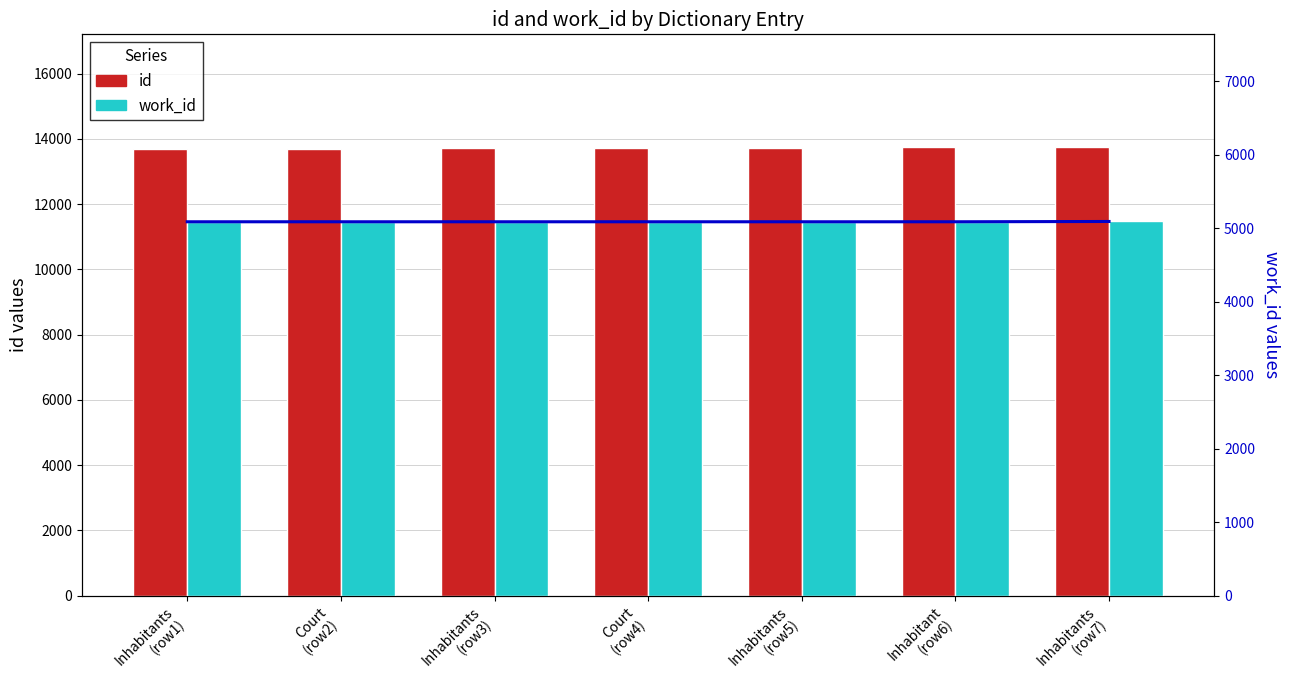

At which label is work_id closest to 5090?

Inhabitants
(row1)